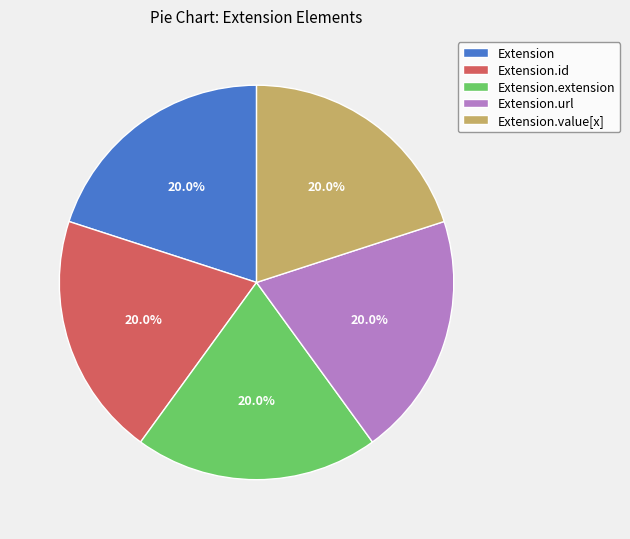

Combined, do Extension.url and Extension.value[x] account for over 50%?

No